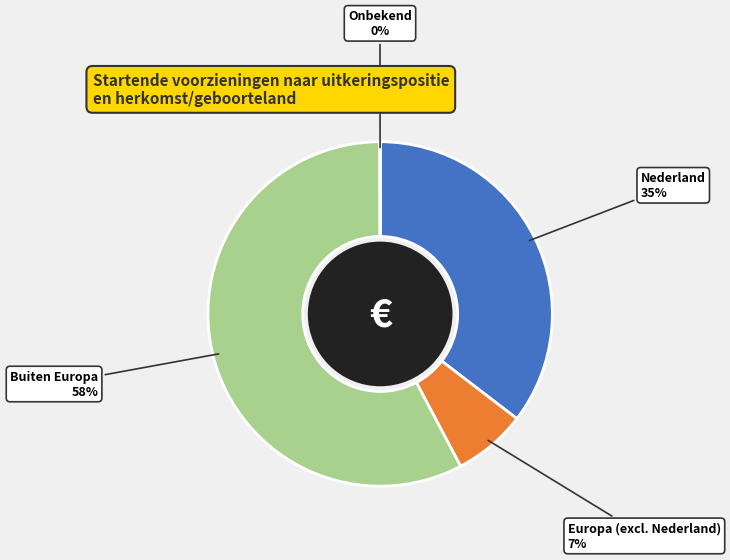

Is there any slice that represents more than half of the pie?

Yes